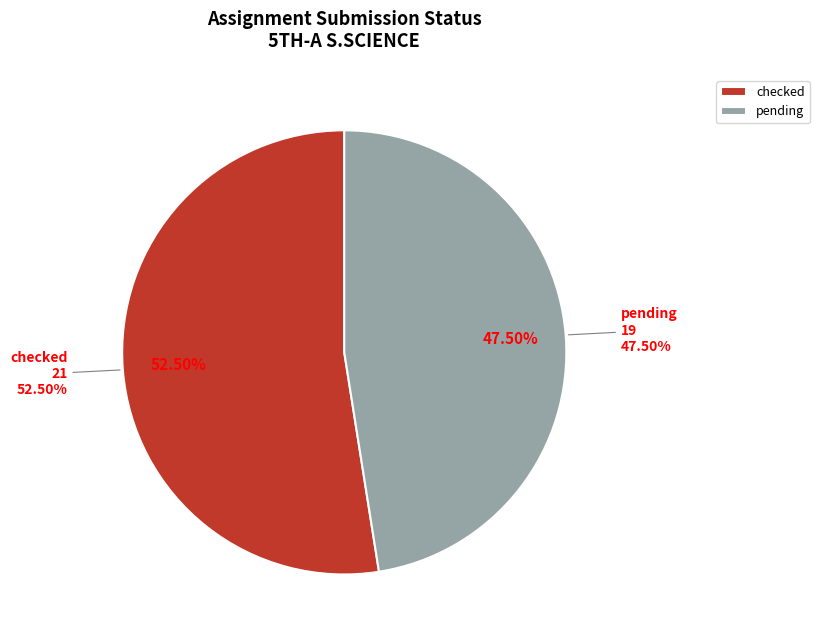

The pending slice represents 48% of the pie. True or false?

True